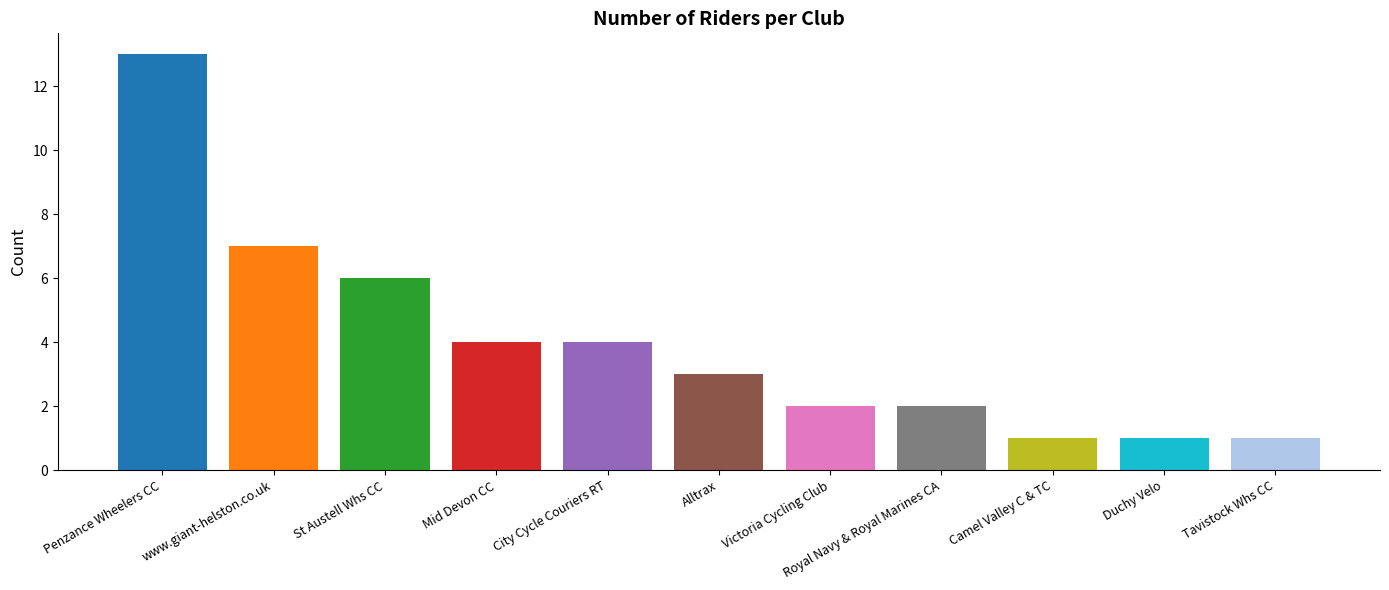

Are the bars grouped side by side (vs. stacked)?

No